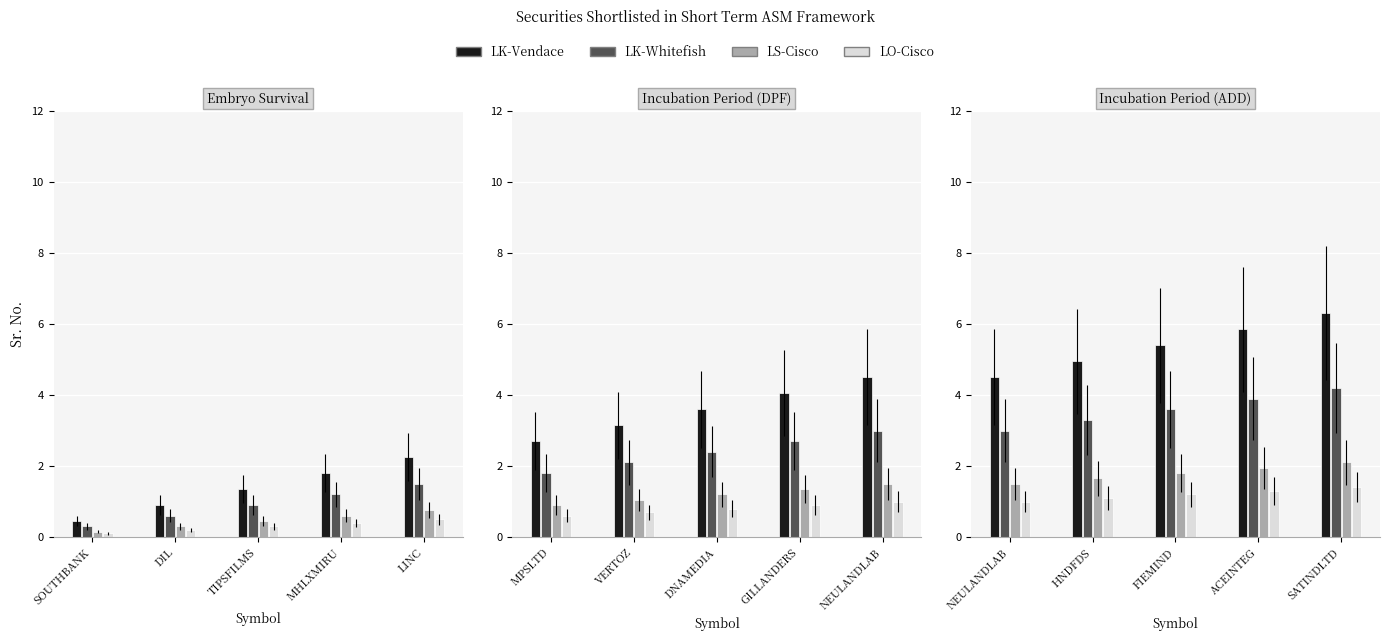

What value does the LO-Cisco series have at SOUTHBANK?

0.1